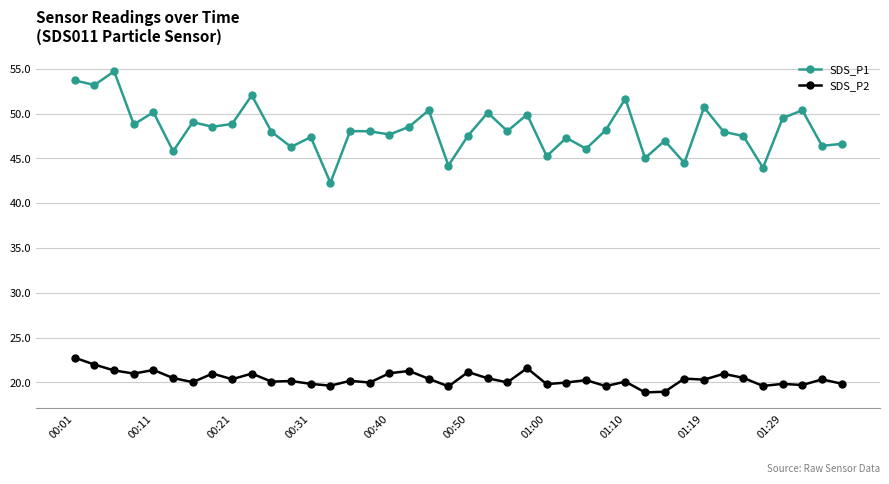

True or false: SDS_P2 has more than 1 points higher than both neighbors.

True